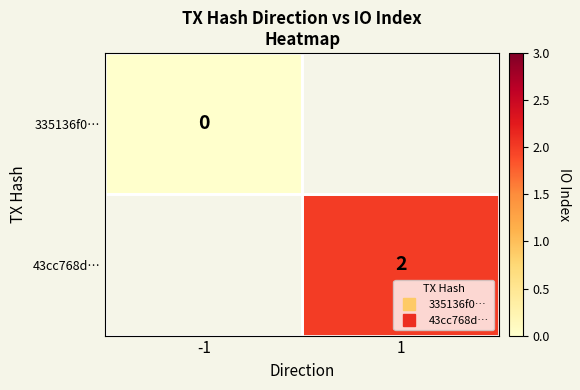

The value of 335136f0… at -1 is 0.0. True or false?

True